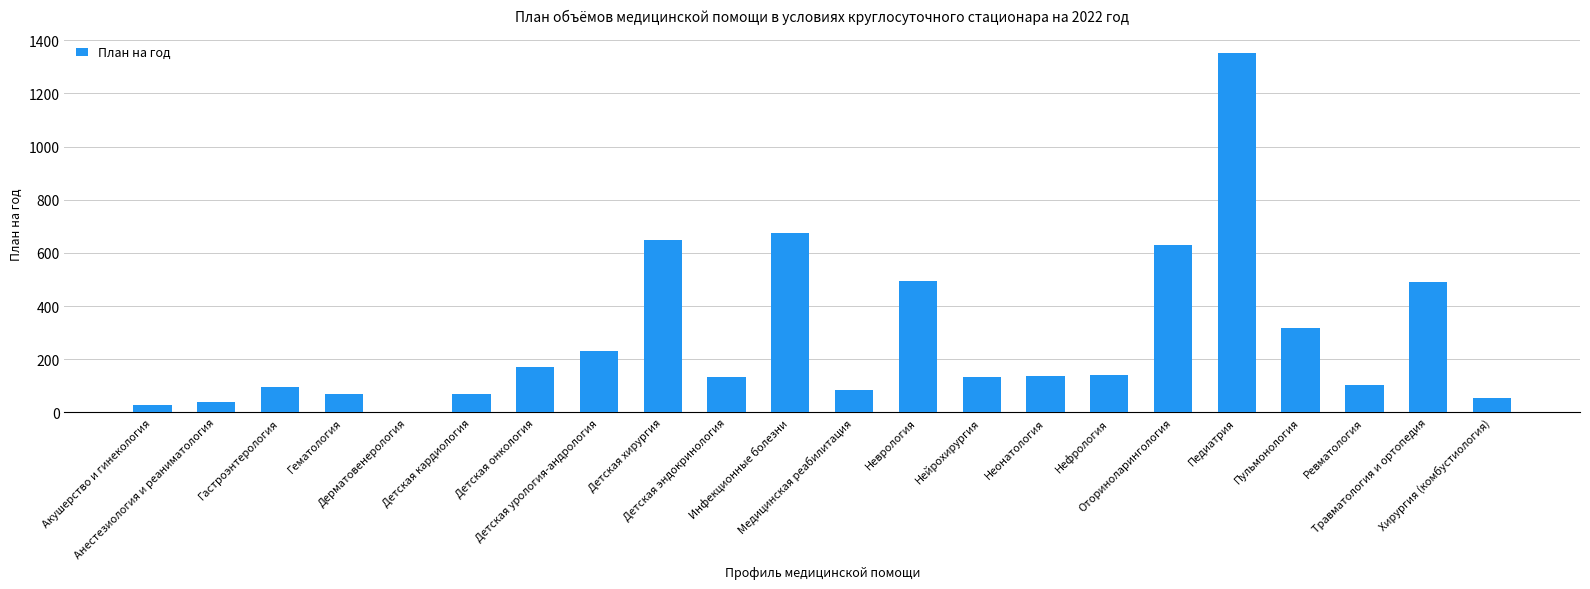

What is the maximum value shown in the chart?

1352